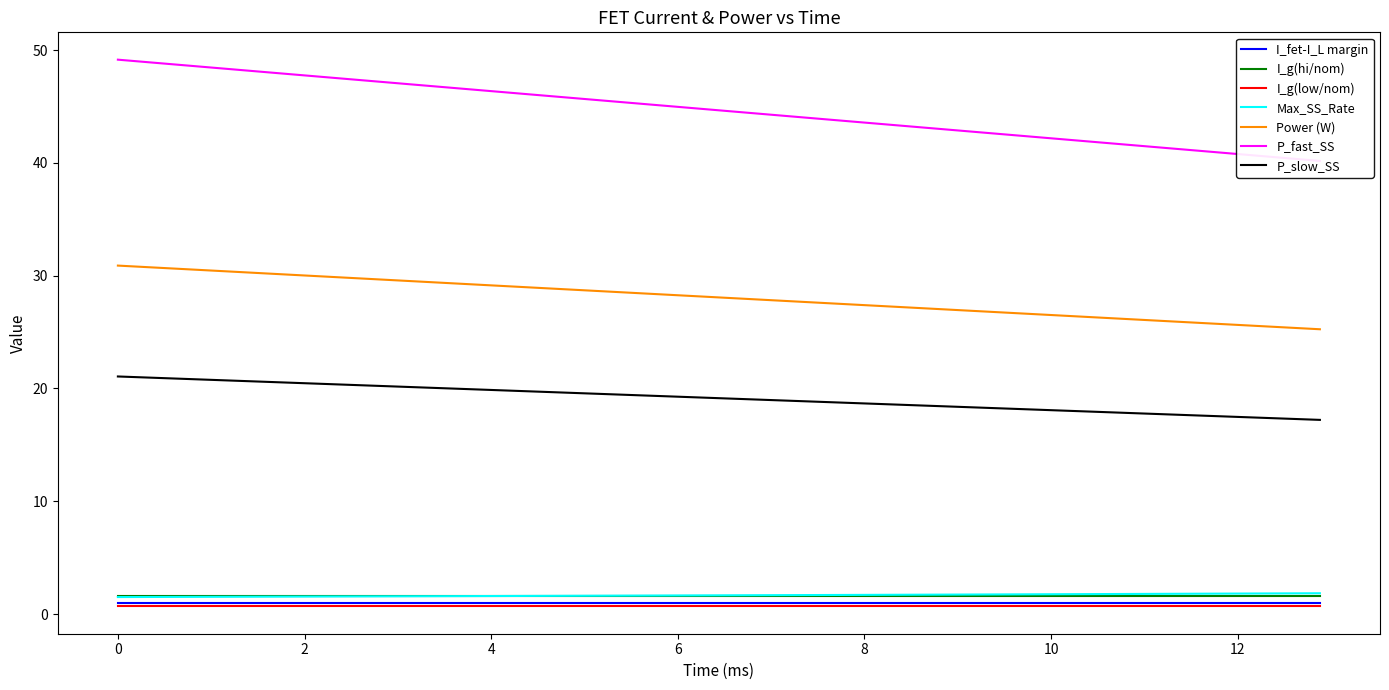

Does the chart display data point markers on the line(s)?

No